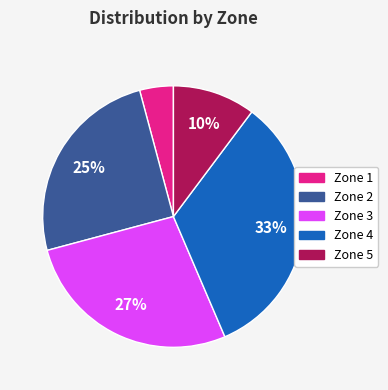

Does any single category account for the majority?

No